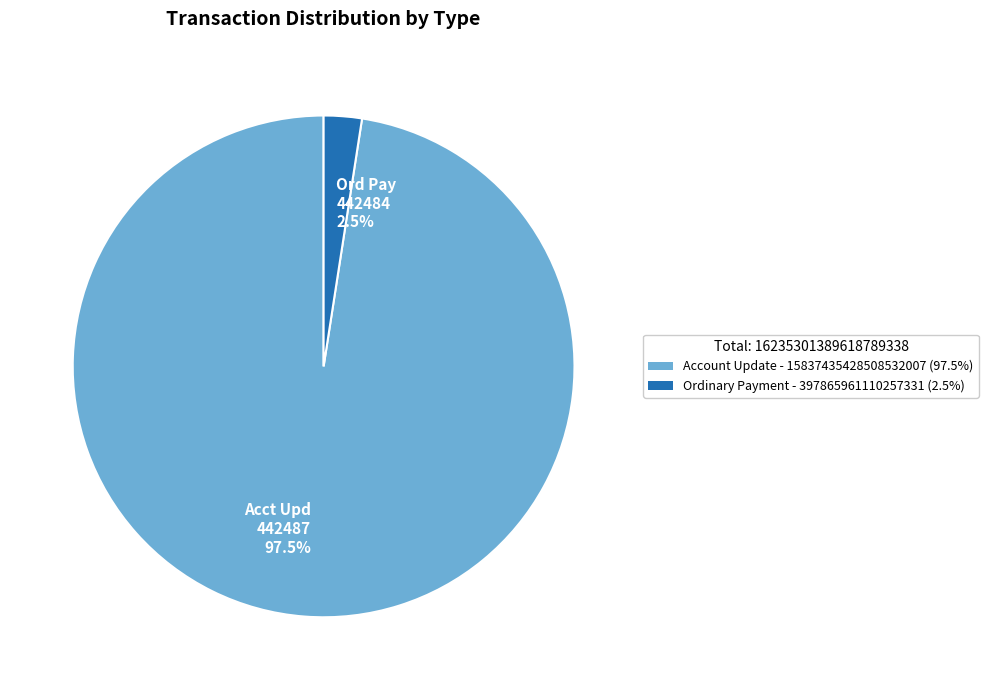

Do Acct Upd 442487 97.5% and Ord Pay 442484 2.5% together represent more than half of the pie?

Yes